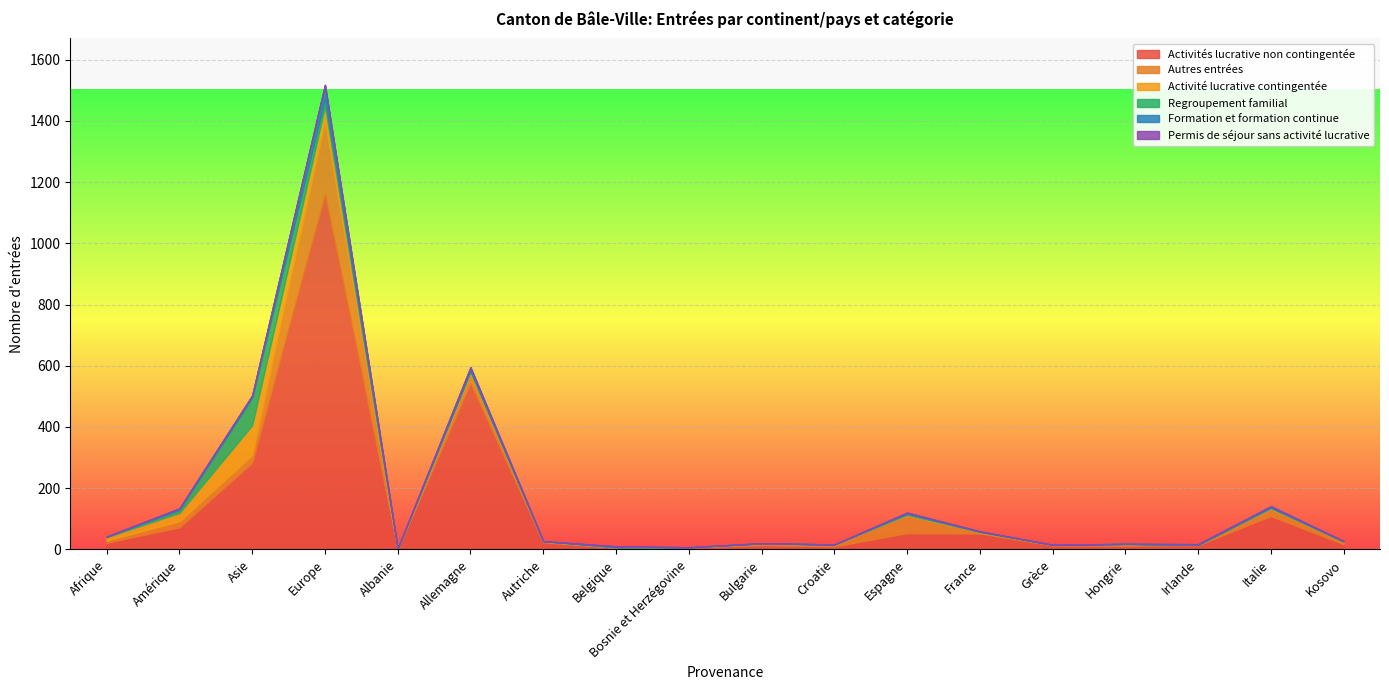

Rank the series at Europe from lowest to highest value.

Permis de séjour sans activité lucrative, Regroupement familial, Formation et formation continue, Activité lucrative contingentée, Autres entrées, Activités lucrative non contingentée